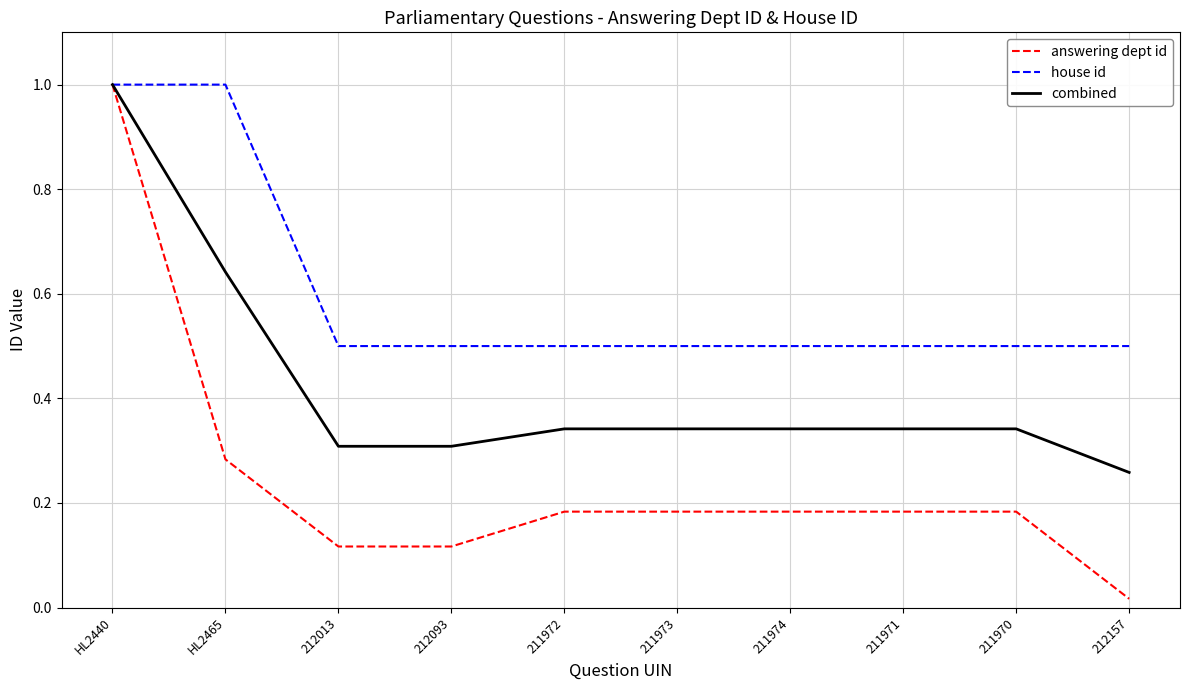

Which label corresponds to the smallest value in the chart?

212157